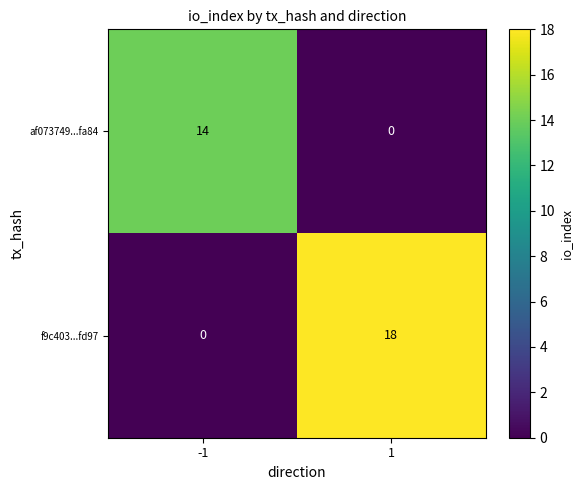

What is the approximate value of f9c403...fd97 at 1, to the nearest 10?

20